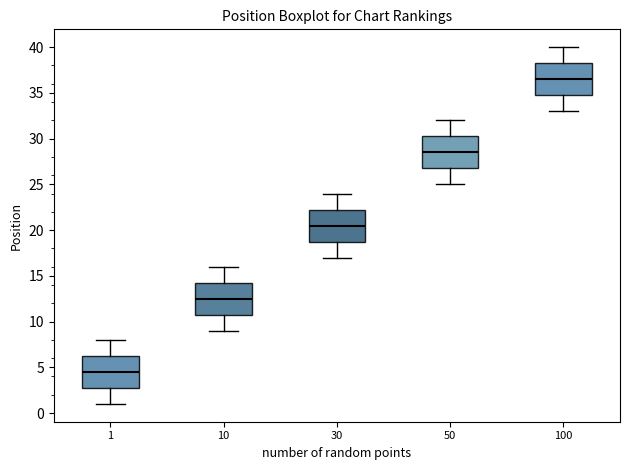

Where does the upper whisker of the box at x = 1 end on the y-axis? The values are not printed on the chart, so give them approximately, as read against the axis.

8.0